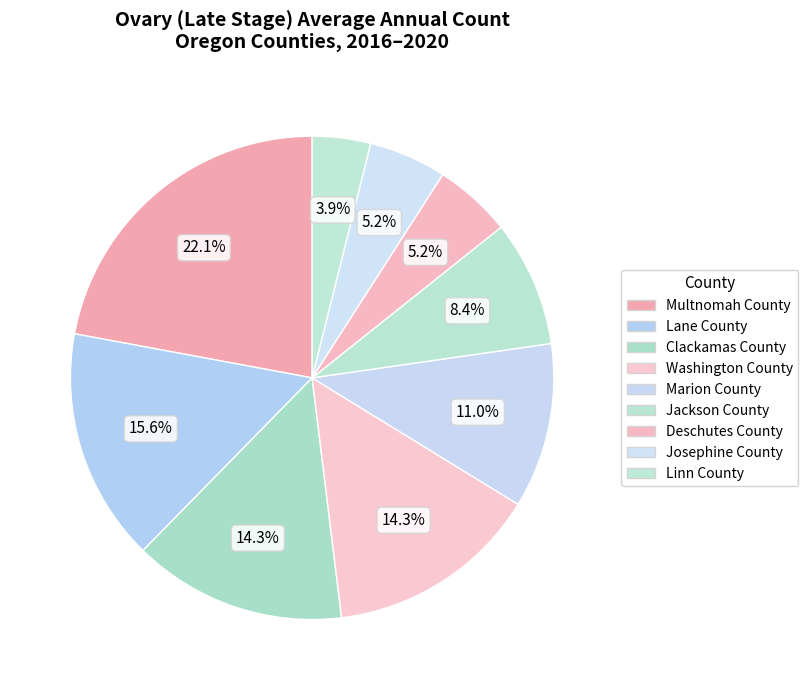

Count the number of slices in the pie.

9